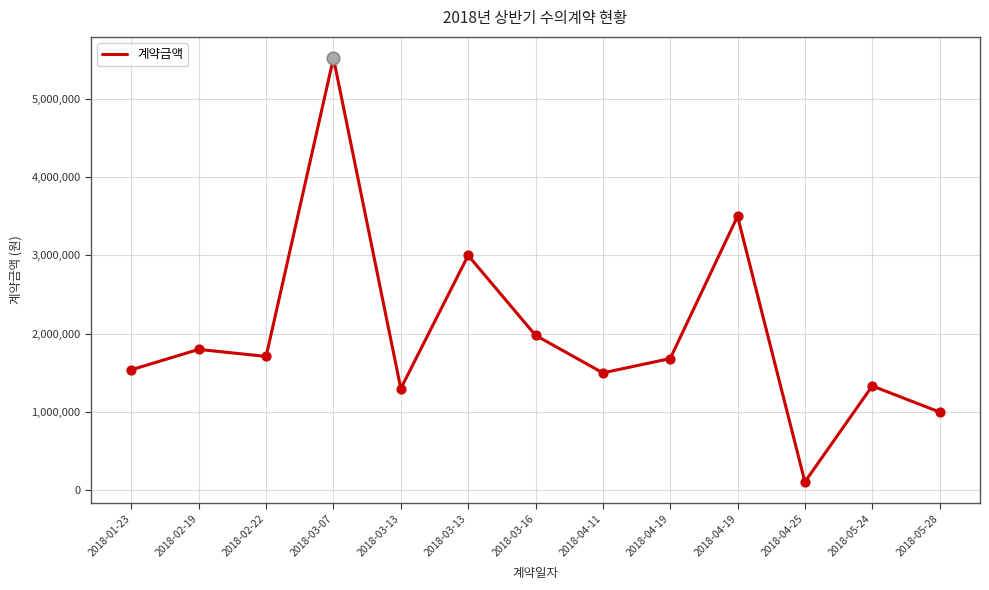

Approximately how many times larger is the value at 2018-04-11 compared to 2018-05-24?

1.1